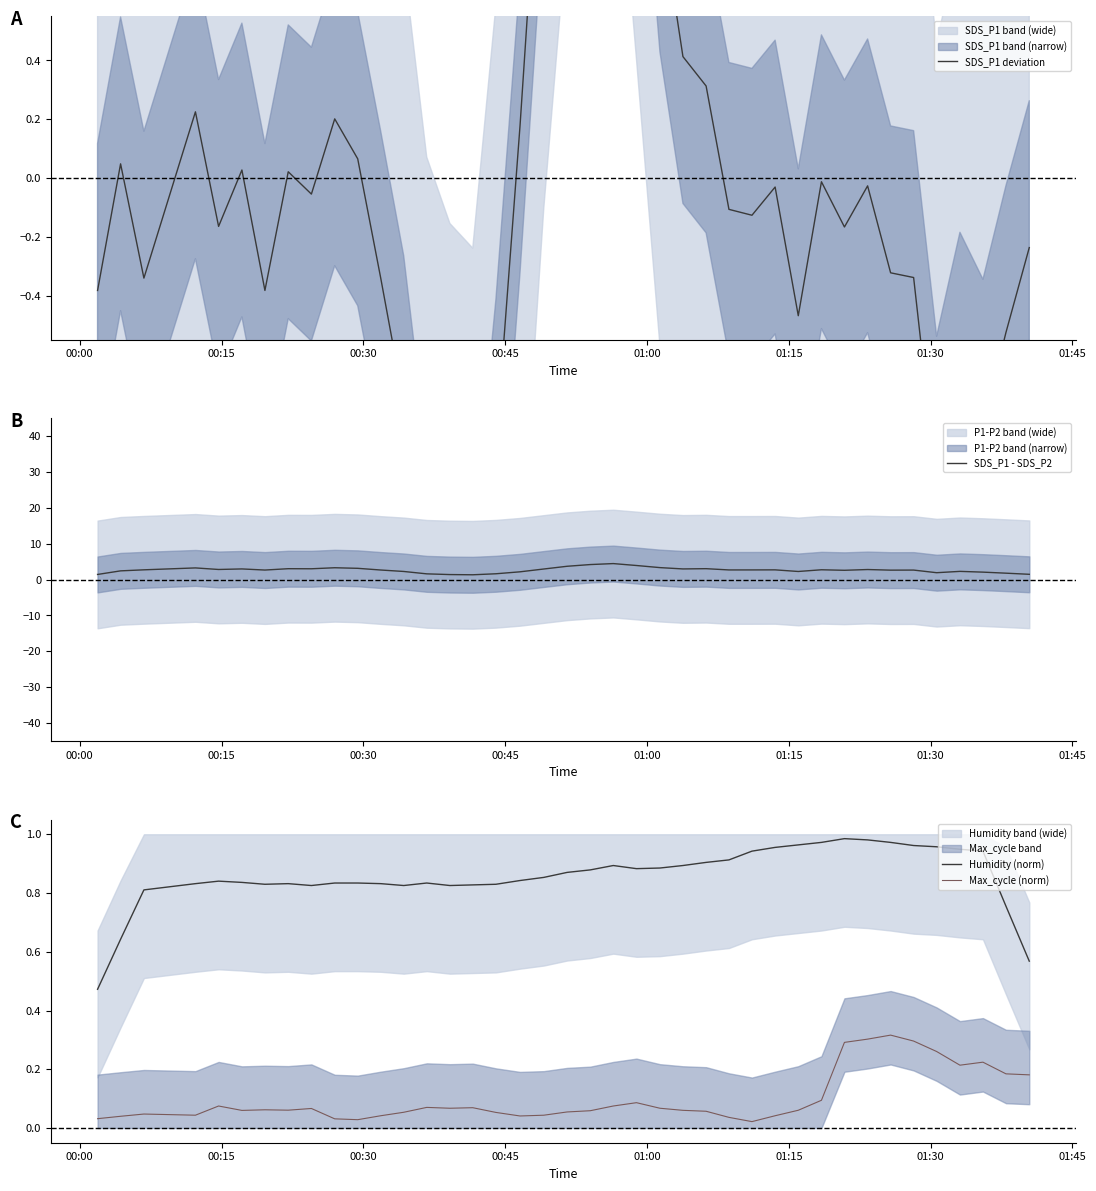

How many data points in SDS_P1 deviation are above 0?

15